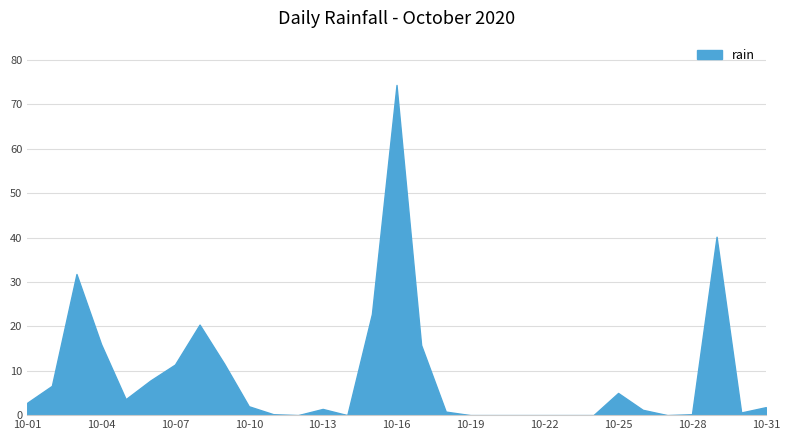

What is the difference between the maximum and minimum values?

74.4